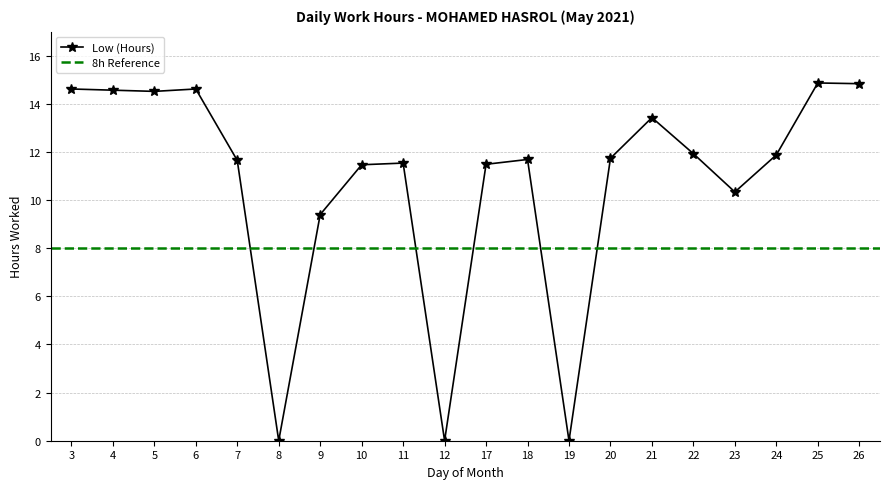

True or false: there are more than 2 points higher than both neighbors.

True